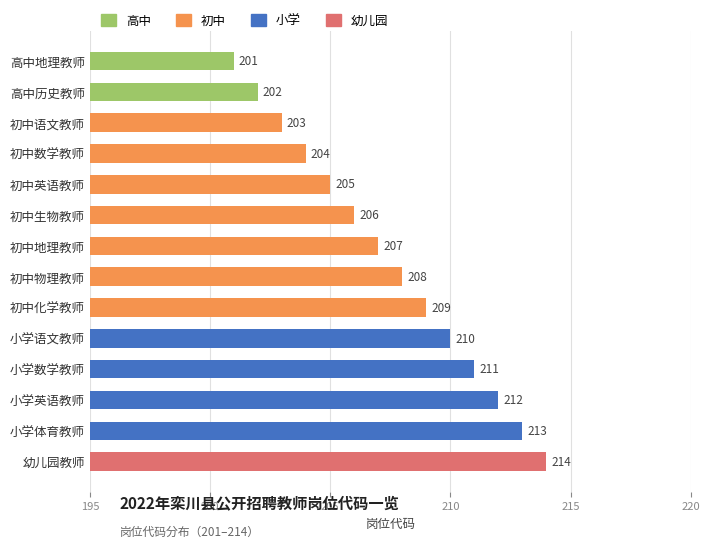

Count the number of categories in the chart.

14